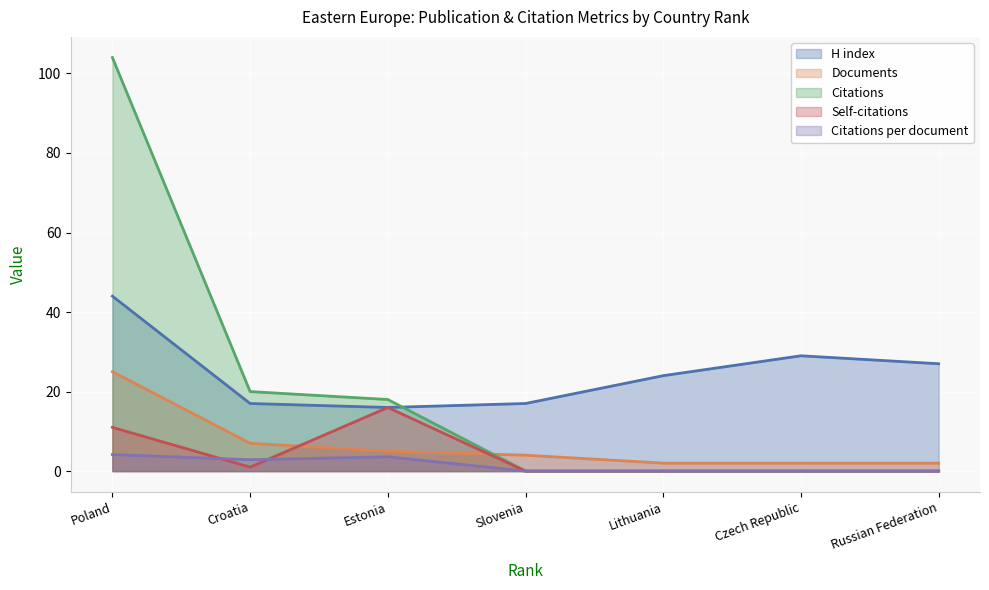

How many interior local peaks does the H index series have?

1